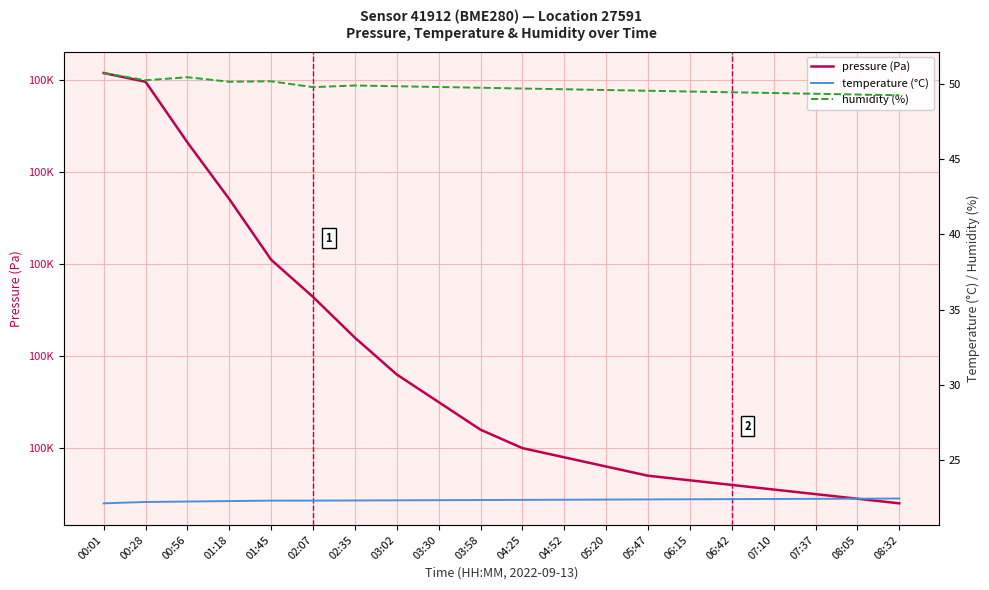

What is the difference between the second highest and second lowest values in the humidity (%) series?

1.2